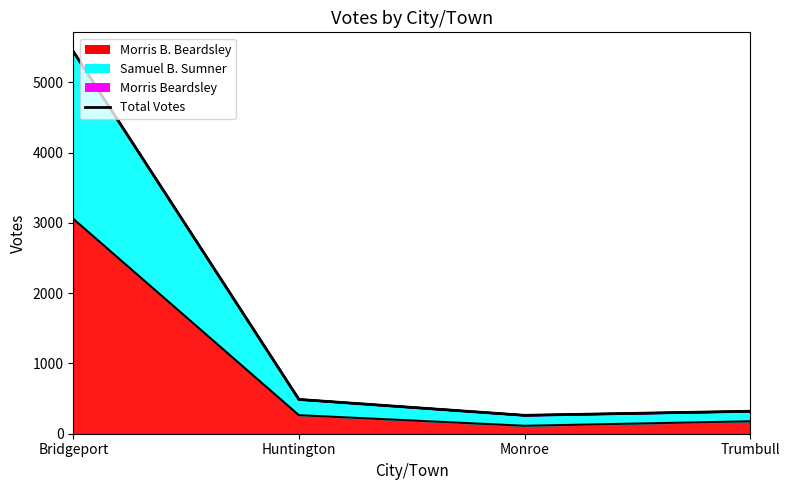

Approximately how many times larger is the value at Bridgeport compared to Monroe?

20.8